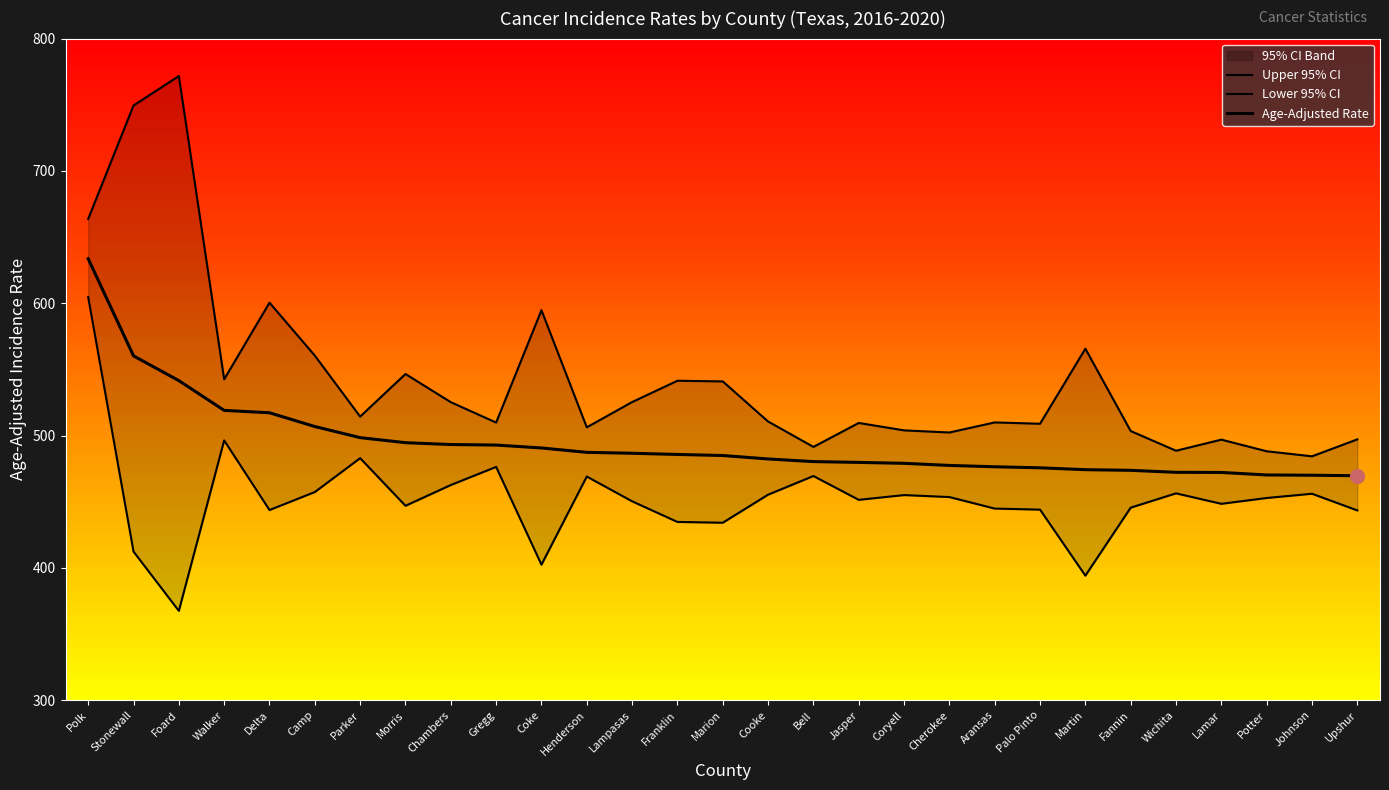

What is the sum of the Upper 95% CI values at Lamar and Morris?

1043.4